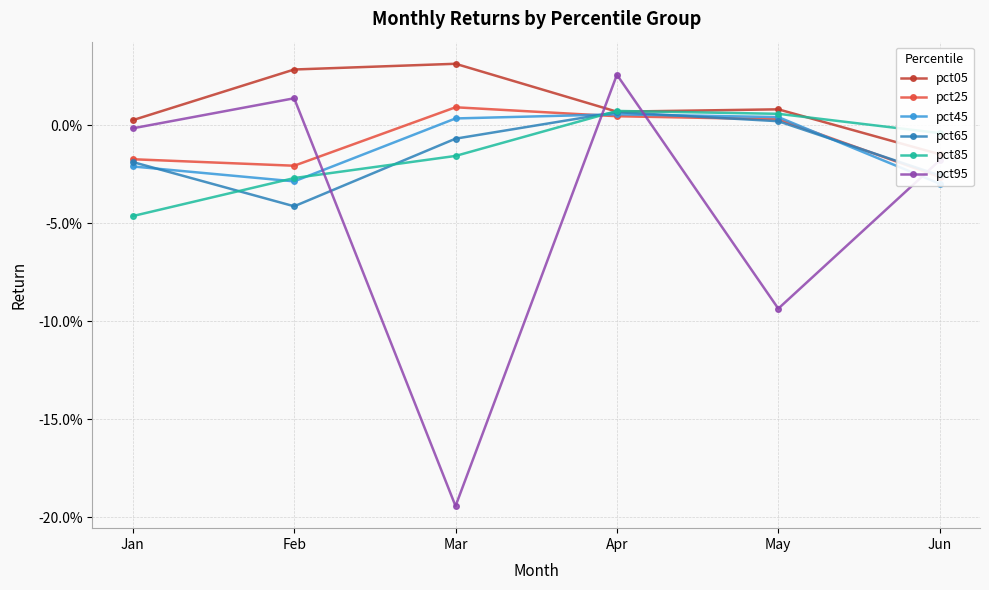

The pct65 series shows -0.0 at Jun. True or false?

True